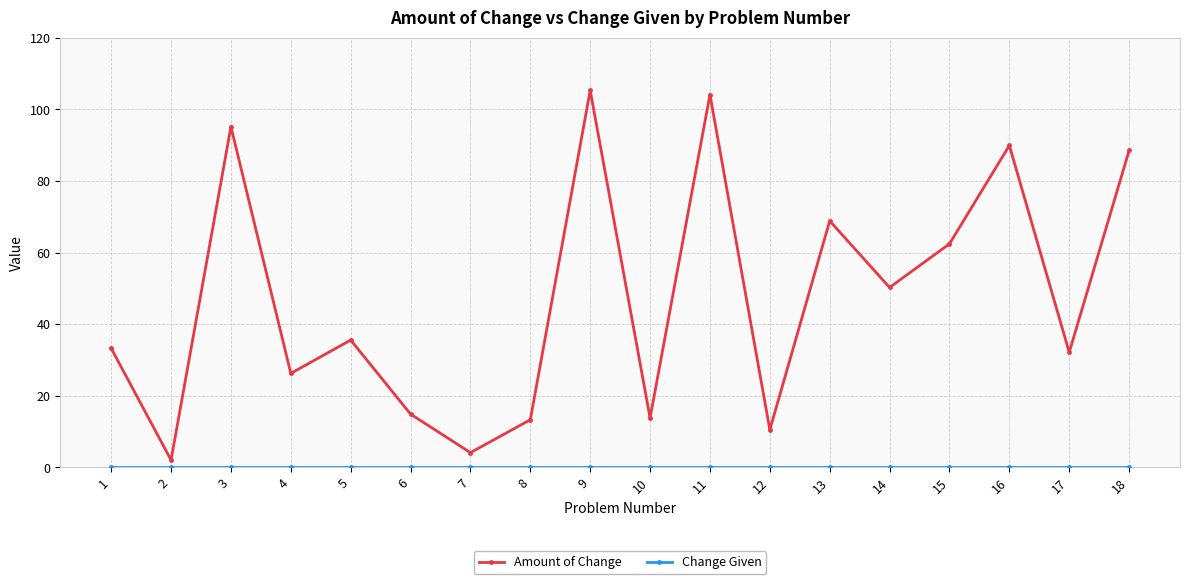

What is the value of the Amount of Change point at the 1st from the left?

33.3